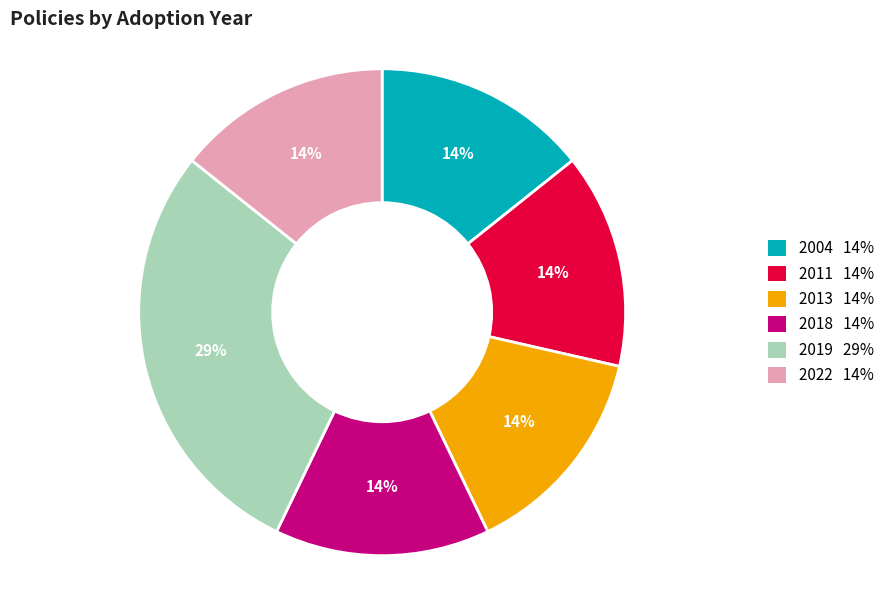

To the nearest percent, what is the average slice percentage?

17%